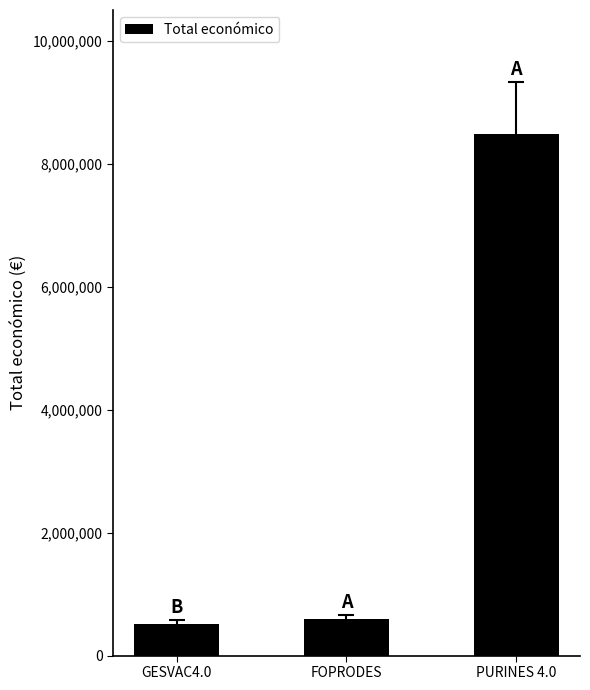

How many data points does each series have?

3